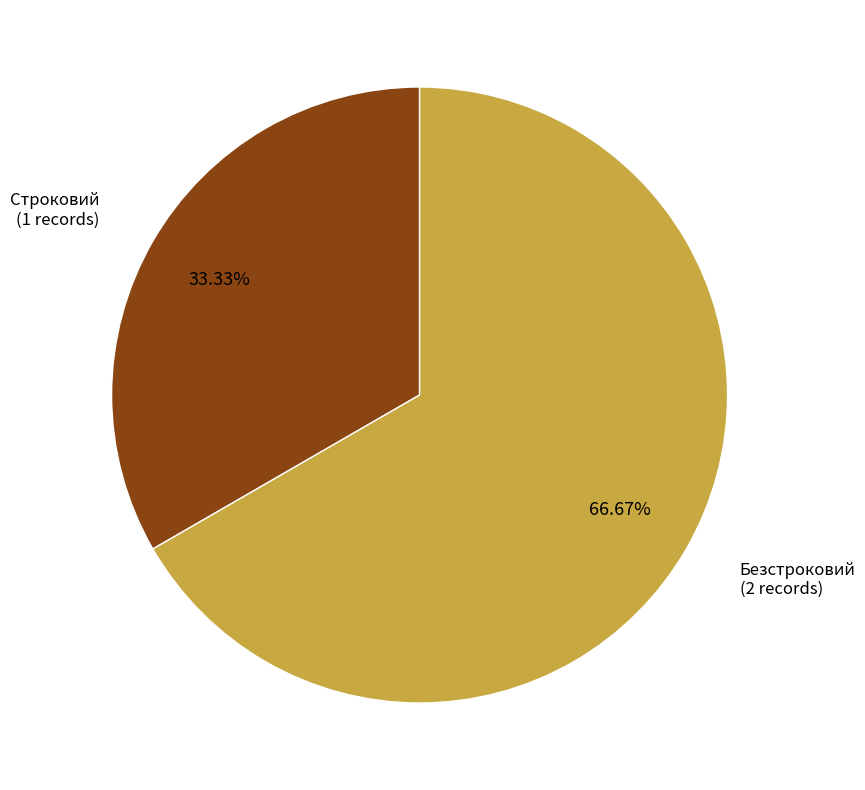

Is there any slice that represents more than half of the pie?

Yes